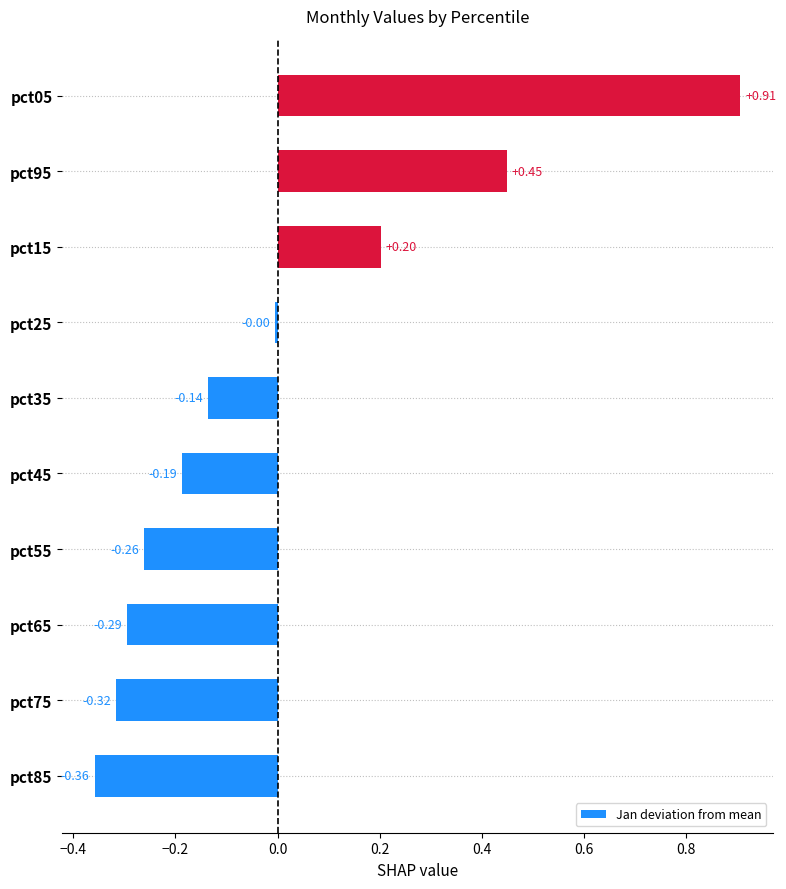

Rank the categories by value from highest to lowest.

pct05, pct95, pct15, pct25, pct35, pct45, pct55, pct65, pct75, pct85